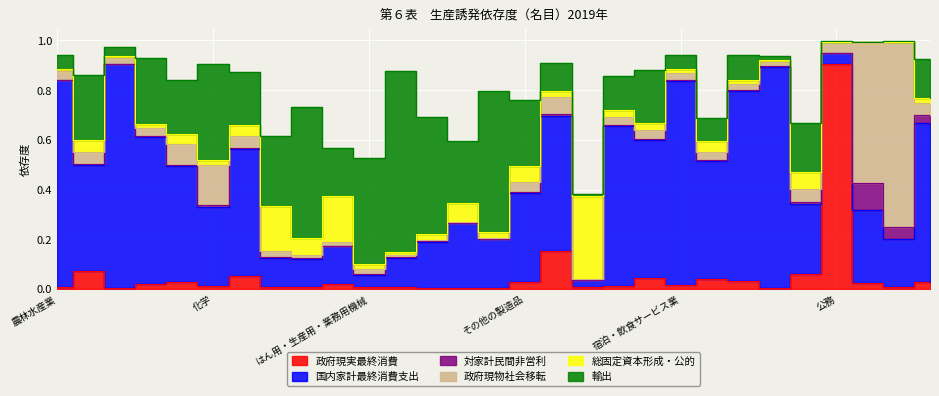

Reading left to right, transcribe all the data shown in this chart.

政府現実最終消費: 農林水産業=0.0	鉱業=0.1	食料品=0.0	繊維製品=0.0	パルプ・紙・紙加工品=0.0	化学=0.0	石油・石炭製品=0.1	窯業・土石製品=0.0	一次金属=0.0	金属製品=0.0	はん用・生産用・業務用機械=0.0	電子部品・デバイス=0.0	電気機械=0.0	情報・通信機器=0.0	輸送用機械=0.0	その他の製造品=0.0	電気・ガス・水道・廃棄物処理業=0.2	建設業=0.0	卸売・小売業=0.0	運輸・郵便業=0.0	宿泊・飲食サービス業=0.0	情報通信業=0.0	金融・保険業=0.0	不動産業=0.0	専門・科学技術、業務支援サービス業=0.1	公務=0.9	教育=0.0	保健衛生・社会事業=0.0	その他のサービス=0.0
国内家計最終消費支出: 農林水産業=0.8	鉱業=0.4	食料品=0.9	繊維製品=0.6	パルプ・紙・紙加工品=0.5	化学=0.3	石油・石炭製品=0.5	窯業・土石製品=0.1	一次金属=0.1	金属製品=0.2	はん用・生産用・業務用機械=0.1	電子部品・デバイス=0.1	電気機械=0.2	情報・通信機器=0.3	輸送用機械=0.2	その他の製造品=0.4	電気・ガス・水道・廃棄物処理業=0.5	建設業=0.0	卸売・小売業=0.6	運輸・郵便業=0.6	宿泊・飲食サービス業=0.8	情報通信業=0.5	金融・保険業=0.8	不動産業=0.9	専門・科学技術、業務支援サービス業=0.3	公務=0.0	教育=0.3	保健衛生・社会事業=0.2	その他のサービス=0.6
対家計民間非営利: 農林水産業=0.0	鉱業=0.0	食料品=0.0	繊維製品=0.0	パルプ・紙・紙加工品=0.0	化学=0.0	石油・石炭製品=0.0	窯業・土石製品=0.0	一次金属=0.0	金属製品=0.0	はん用・生産用・業務用機械=0.0	電子部品・デバイス=0.0	電気機械=0.0	情報・通信機器=0.0	輸送用機械=0.0	その他の製造品=0.0	電気・ガス・水道・廃棄物処理業=0.0	建設業=0.0	卸売・小売業=0.0	運輸・郵便業=0.0	宿泊・飲食サービス業=0.0	情報通信業=0.0	金融・保険業=0.0	不動産業=0.0	専門・科学技術、業務支援サービス業=0.0	公務=0.0	教育=0.1	保健衛生・社会事業=0.0	その他のサービス=0.0
政府現物社会移転: 農林水産業=0.0	鉱業=0.0	食料品=0.0	繊維製品=0.0	パルプ・紙・紙加工品=0.1	化学=0.2	石油・石炭製品=0.0	窯業・土石製品=0.0	一次金属=0.0	金属製品=0.0	はん用・生産用・業務用機械=0.0	電子部品・デバイス=0.0	電気機械=0.0	情報・通信機器=0.0	輸送用機械=0.0	その他の製造品=0.0	電気・ガス・水道・廃棄物処理業=0.1	建設業=0.0	卸売・小売業=0.0	運輸・郵便業=0.0	宿泊・飲食サービス業=0.0	情報通信業=0.0	金融・保険業=0.0	不動産業=0.0	専門・科学技術、業務支援サービス業=0.1	公務=0.0	教育=0.6	保健衛生・社会事業=0.7	その他のサービス=0.0
総固定資本形成・公的: 農林水産業=0.0	鉱業=0.0	食料品=0.0	繊維製品=0.0	パルプ・紙・紙加工品=0.0	化学=0.0	石油・石炭製品=0.0	窯業・土石製品=0.2	一次金属=0.1	金属製品=0.2	はん用・生産用・業務用機械=0.0	電子部品・デバイス=0.0	電気機械=0.0	情報・通信機器=0.1	輸送用機械=0.0	その他の製造品=0.1	電気・ガス・水道・廃棄物処理業=0.0	建設業=0.3	卸売・小売業=0.0	運輸・郵便業=0.0	宿泊・飲食サービス業=0.0	情報通信業=0.0	金融・保険業=0.0	不動産業=0.0	専門・科学技術、業務支援サービス業=0.1	公務=0.0	教育=0.0	保健衛生・社会事業=0.0	その他のサービス=0.0
輸出: 農林水産業=0.1	鉱業=0.3	食料品=0.0	繊維製品=0.3	パルプ・紙・紙加工品=0.2	化学=0.4	石油・石炭製品=0.2	窯業・土石製品=0.3	一次金属=0.5	金属製品=0.2	はん用・生産用・業務用機械=0.4	電子部品・デバイス=0.7	電気機械=0.5	情報・通信機器=0.2	輸送用機械=0.6	その他の製造品=0.3	電気・ガス・水道・廃棄物処理業=0.1	建設業=0.0	卸売・小売業=0.1	運輸・郵便業=0.2	宿泊・飲食サービス業=0.1	情報通信業=0.1	金融・保険業=0.1	不動産業=0.0	専門・科学技術、業務支援サービス業=0.2	公務=0.0	教育=0.0	保健衛生・社会事業=0.0	その他のサービス=0.2